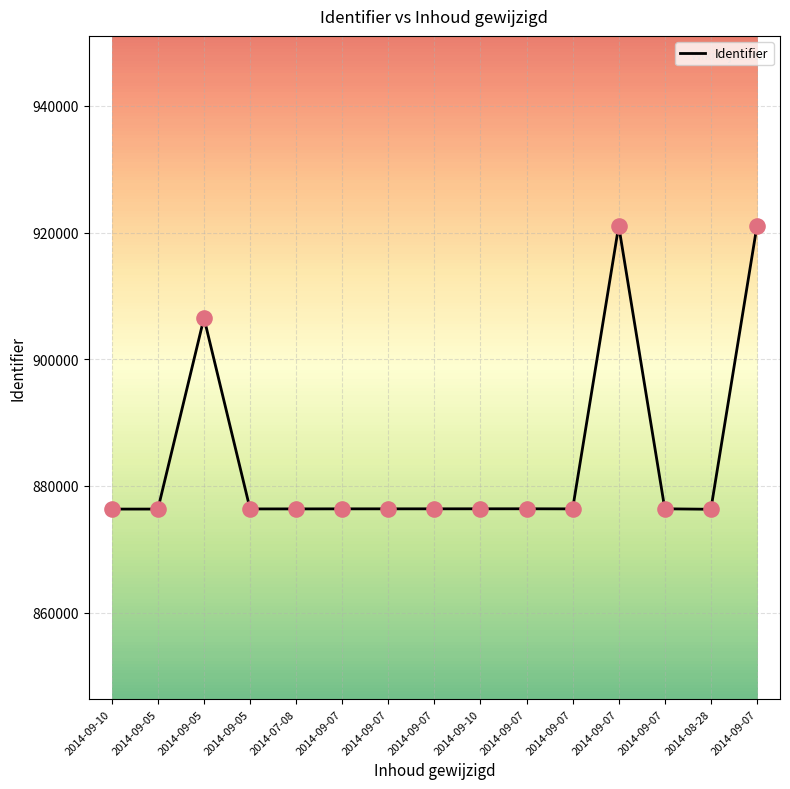

What is the change in value from 2014-09-07 to 2014-09-07?

+9